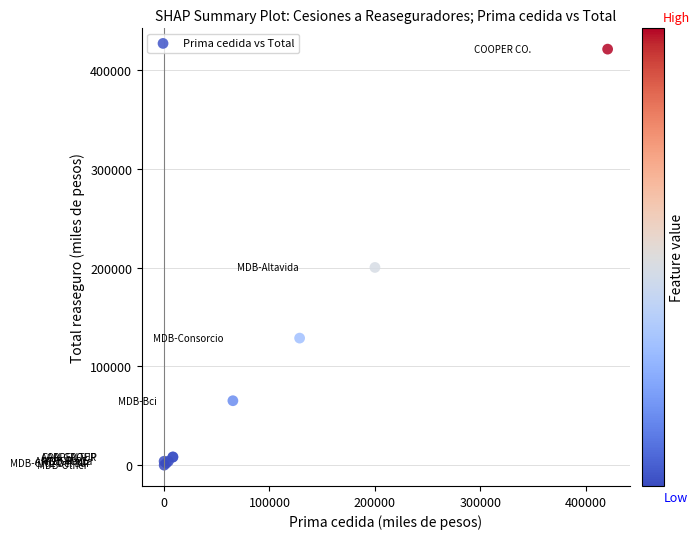

What Y value in the scatter plot is closest to 210529?

200122